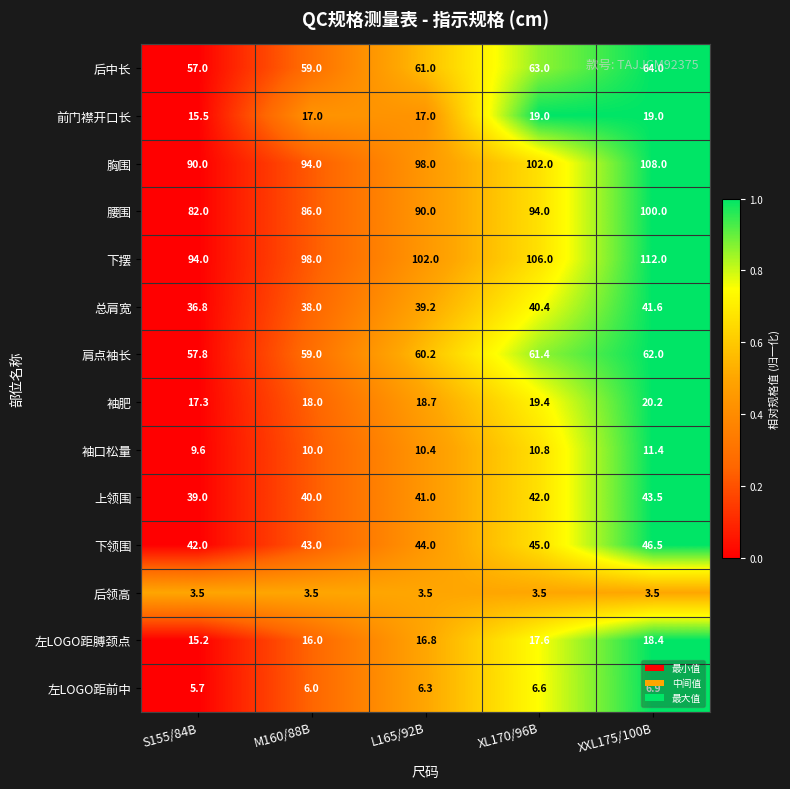

How many distinct data groups are displayed?

14